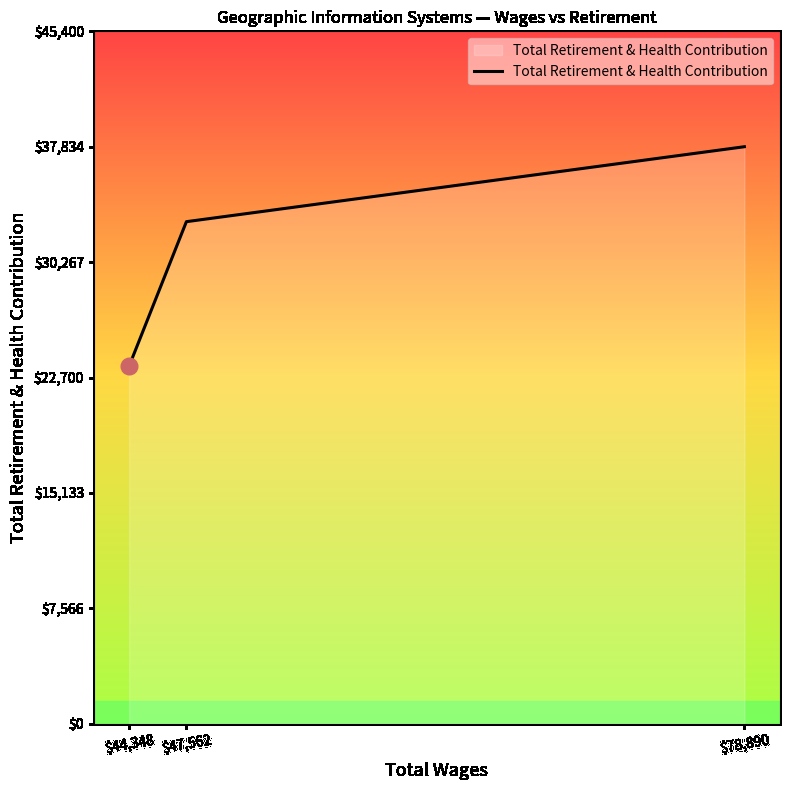

What is the smallest value displayed?

23452